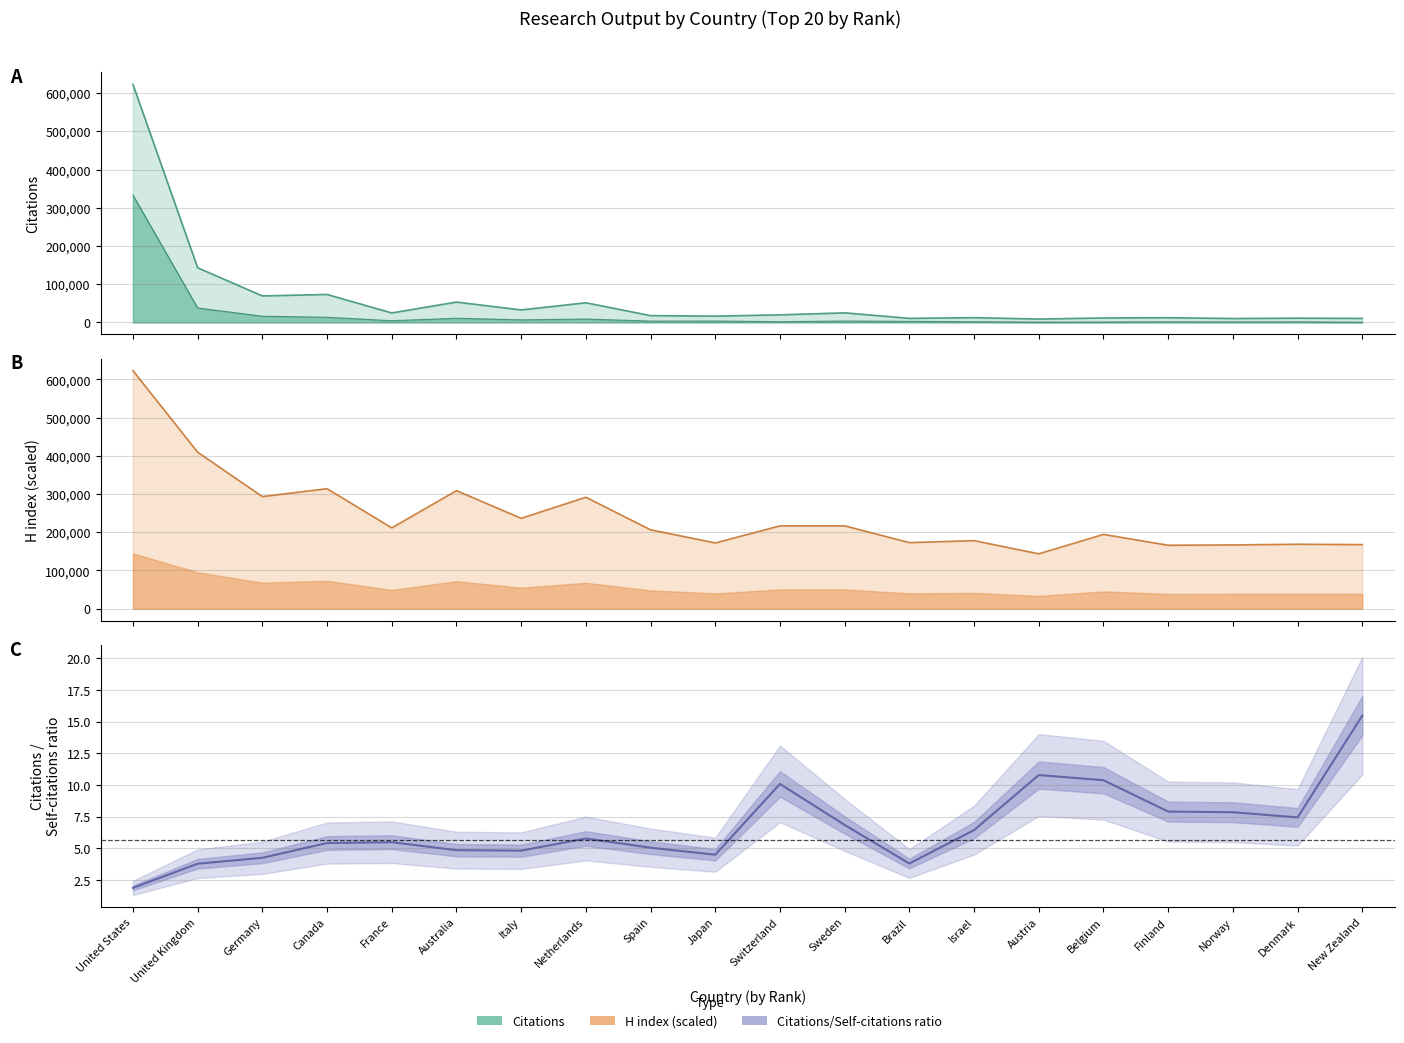

Reading left to right, extract all data points from this chart.

Citations: United States=622993.0	United Kingdom=143095.0	Germany=69424.0	Canada=73255.0	France=24874.0	Australia=53360.0	Italy=32759.0	Netherlands=51533.0	Spain=17858.0	Japan=16547.0	Switzerland=19894.0	Sweden=25131.0	Brazil=10715.0	Israel=12479.0	Austria=8896.0	Belgium=11745.0	Finland=12359.0	Norway=10254.0	Denmark=11201.0	New Zealand=10585.0
Self-citations: United States=333154.0	United Kingdom=37870.0	Germany=16352.0	Canada=13534.0	France=4541.0	Australia=11006.0	Italy=6811.0	Netherlands=8931.0	Spain=3541.0	Japan=3686.0	Switzerland=1973.0	Sweden=3674.0	Brazil=2824.0	Israel=1939.0	Austria=825.0	Belgium=1132.0	Finland=1565.0	Norway=1307.0	Denmark=1506.0	New Zealand=684.0
H index: United States=622993.0	United Kingdom=409592.1	Germany=293426.3	Canada=314078.0	France=211679.9	Australia=308915.0	Italy=236634.1	Netherlands=291705.3	Spain=206517.0	Japan=172097.5	Switzerland=216842.9	Sweden=216842.9	Brazil=172958.0	Israel=178120.9	Austria=143701.4	Belgium=194470.2	Finland=166074.1	Norway=166934.6	Denmark=168655.6	New Zealand=167795.1